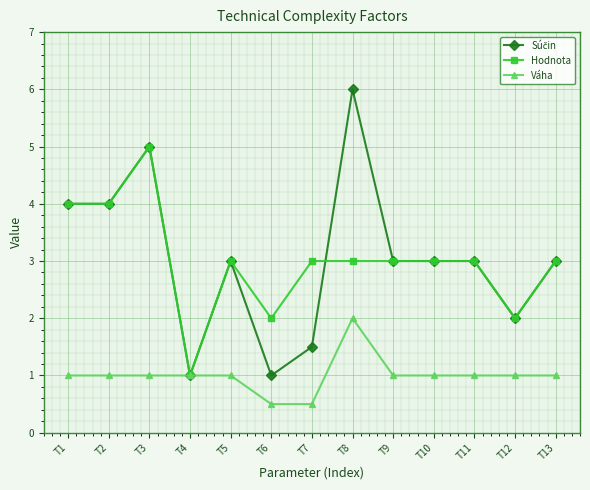

Read the Váha value at T12.

1.0